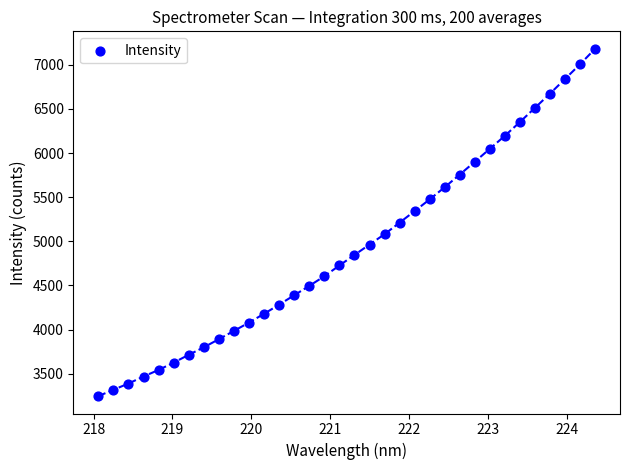

What is the range of Y values (max minus min)?

3935.4